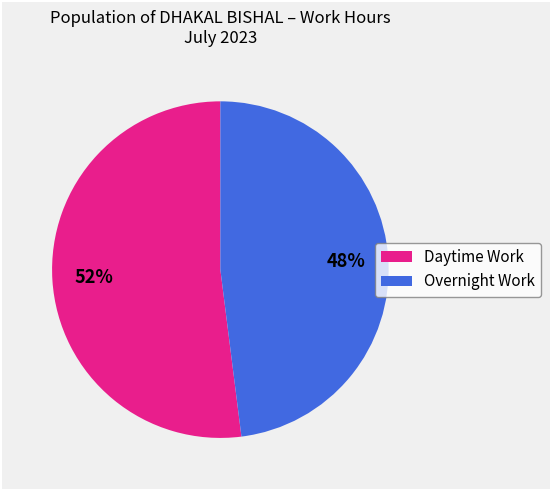

Is it true that Overnight Work is 48% of the pie?

True